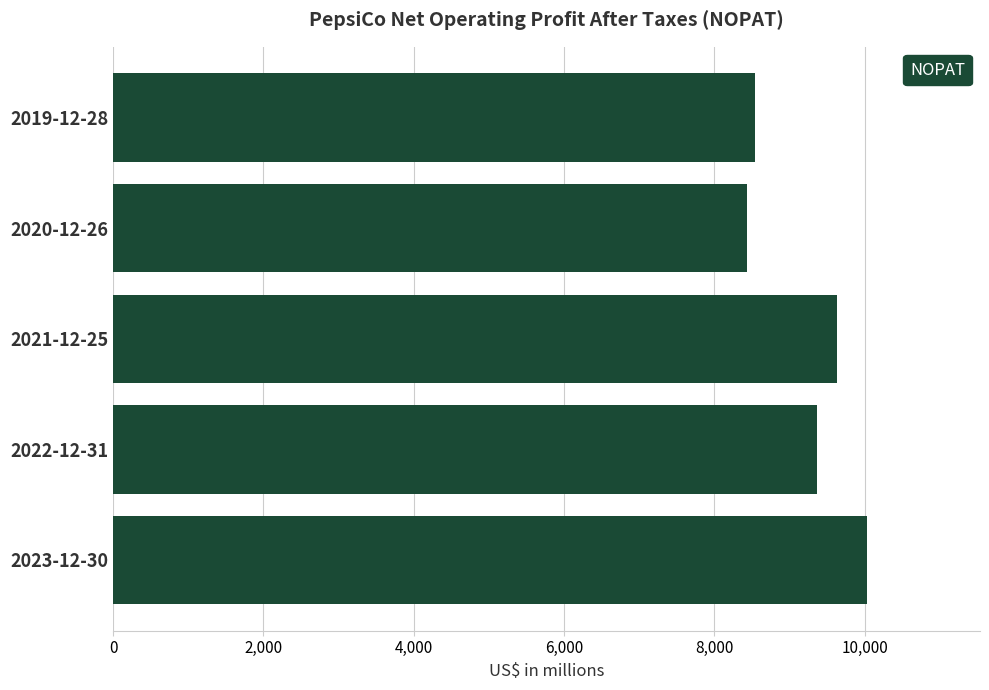

Where is the data nearest to the value 9229?

2022-12-31